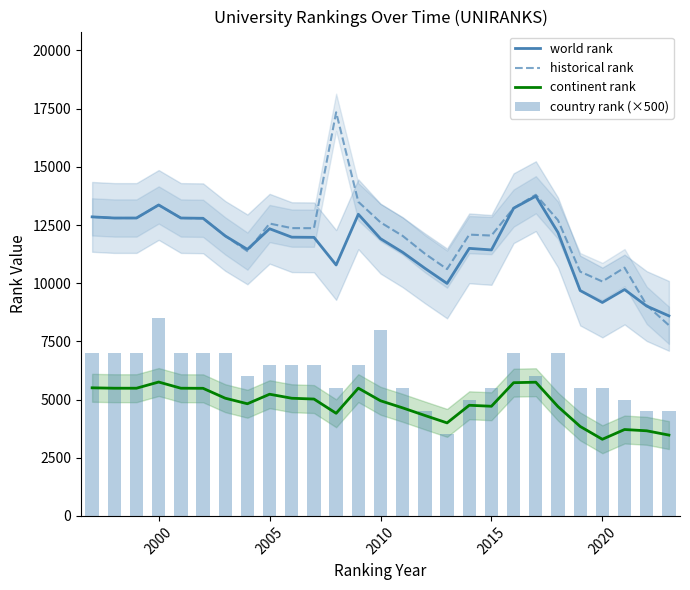

What is the average value of the continent rank series?

4807